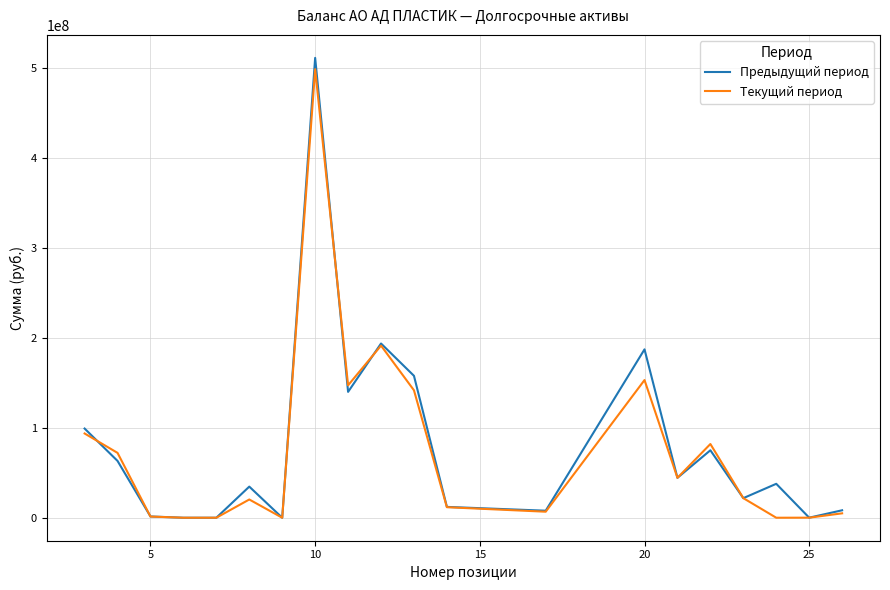

Does the chart display data point markers on the line(s)?

No